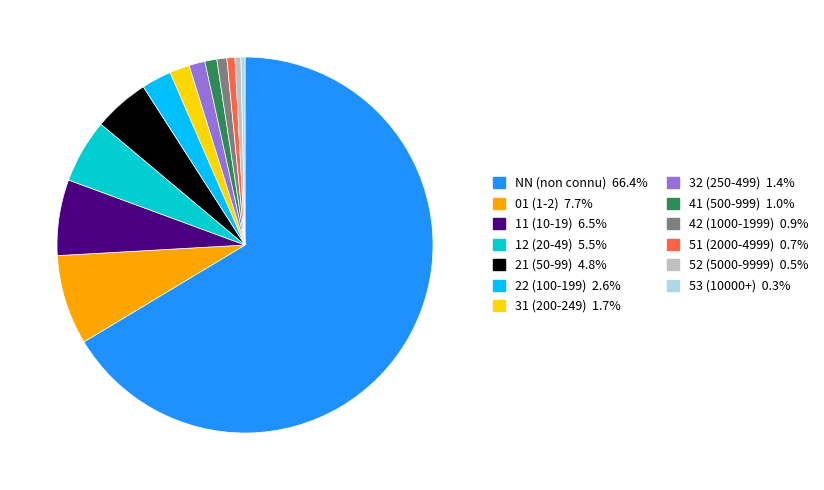

How many slices are in this pie chart?

13